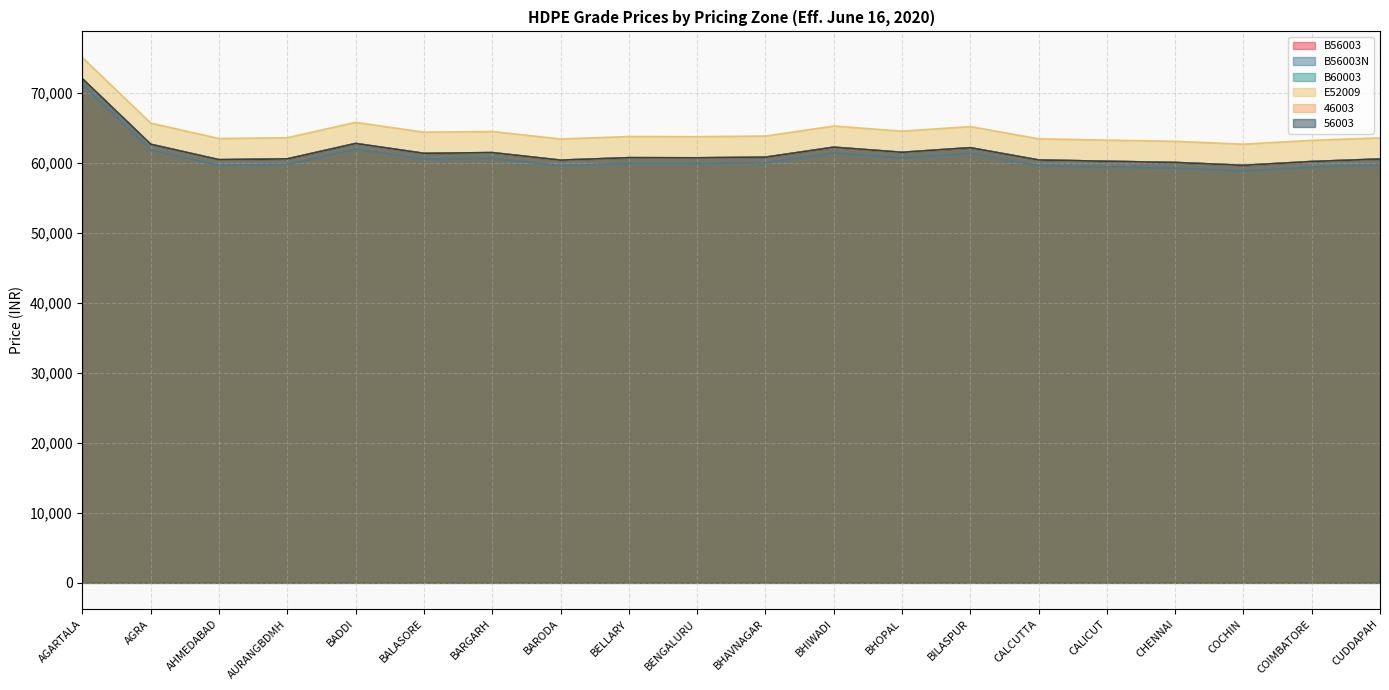

True or false: B56003 has more than 0 points higher than both neighbors.

True